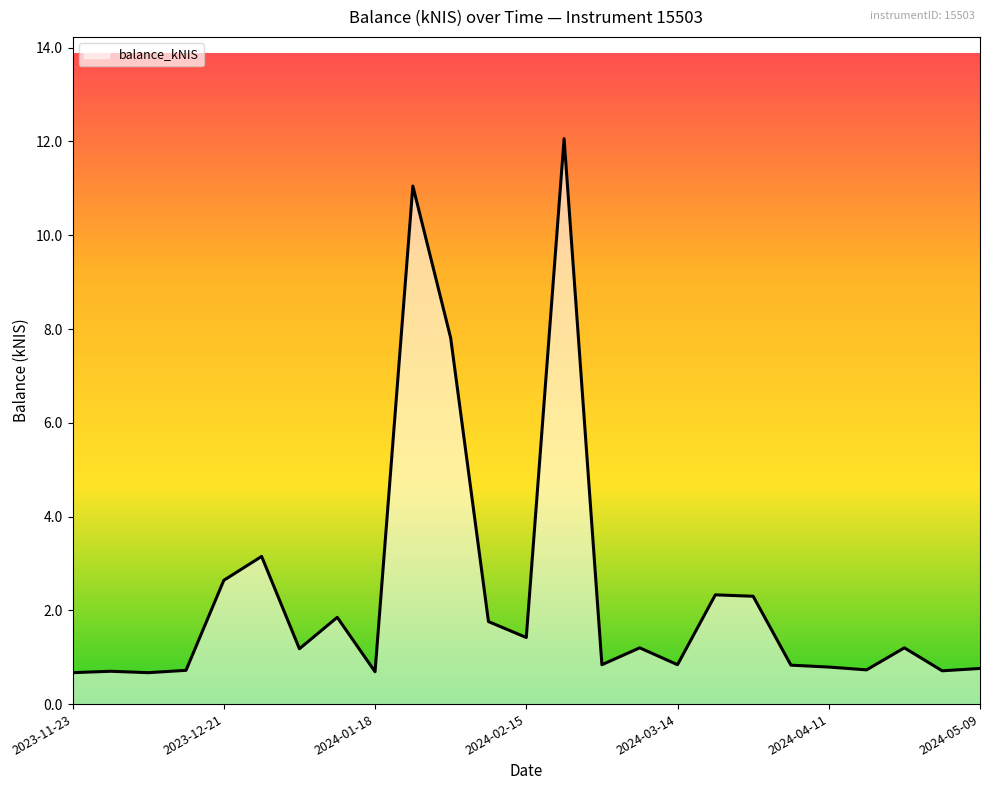

What is the maximum value shown in the chart?

12.1